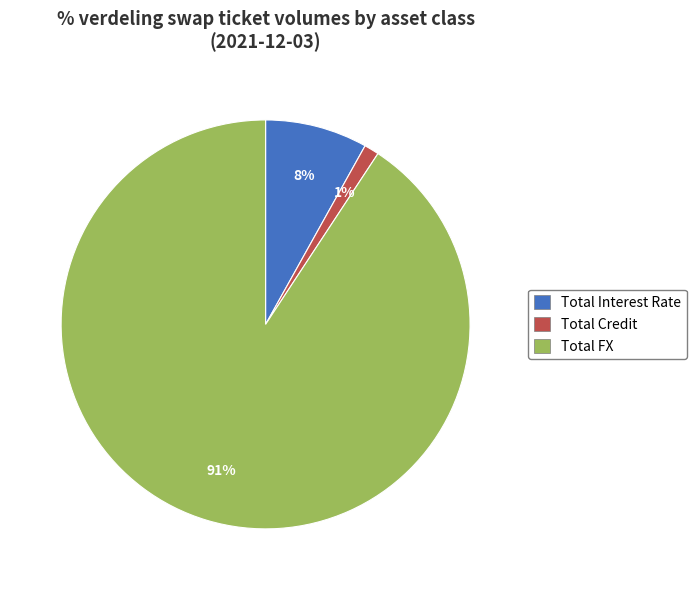

Between Total Credit and Total Interest Rate, which is larger?

Total Interest Rate